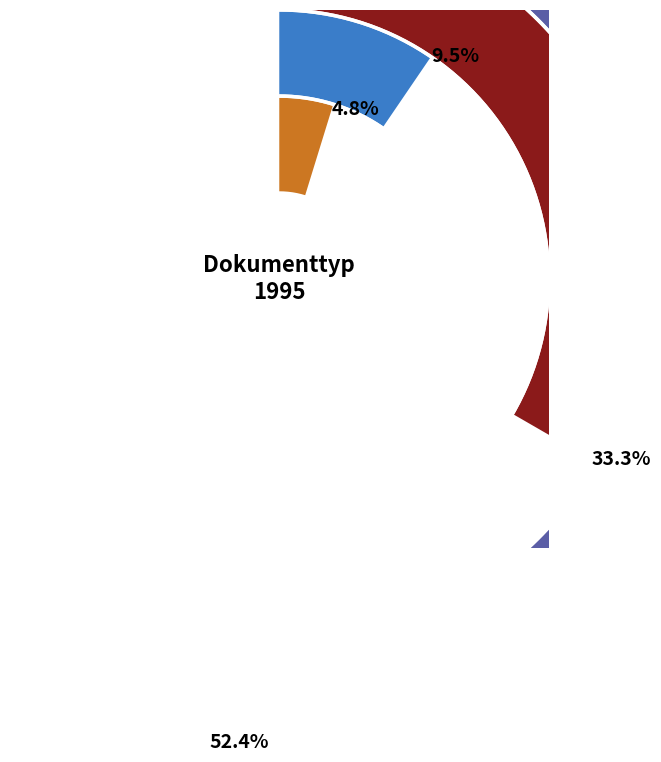

To the nearest percent, what portion does Conference Proceeding represent?

10%